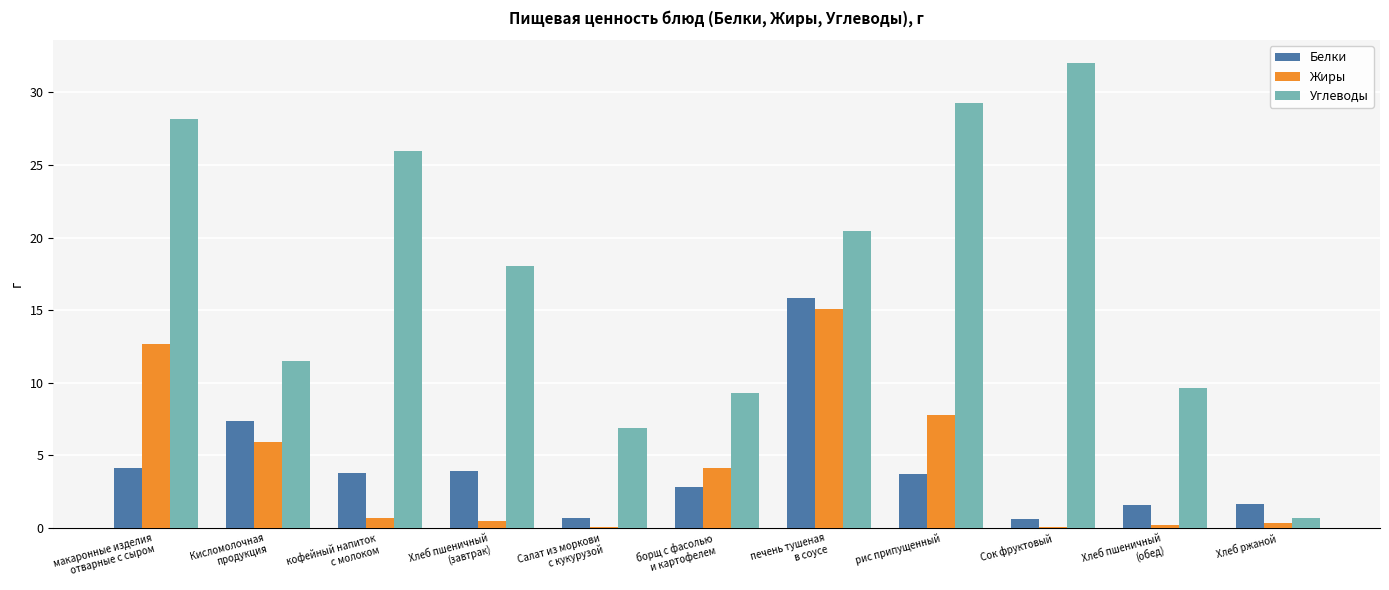

What is the highest value of the Углеводы series?

32.0